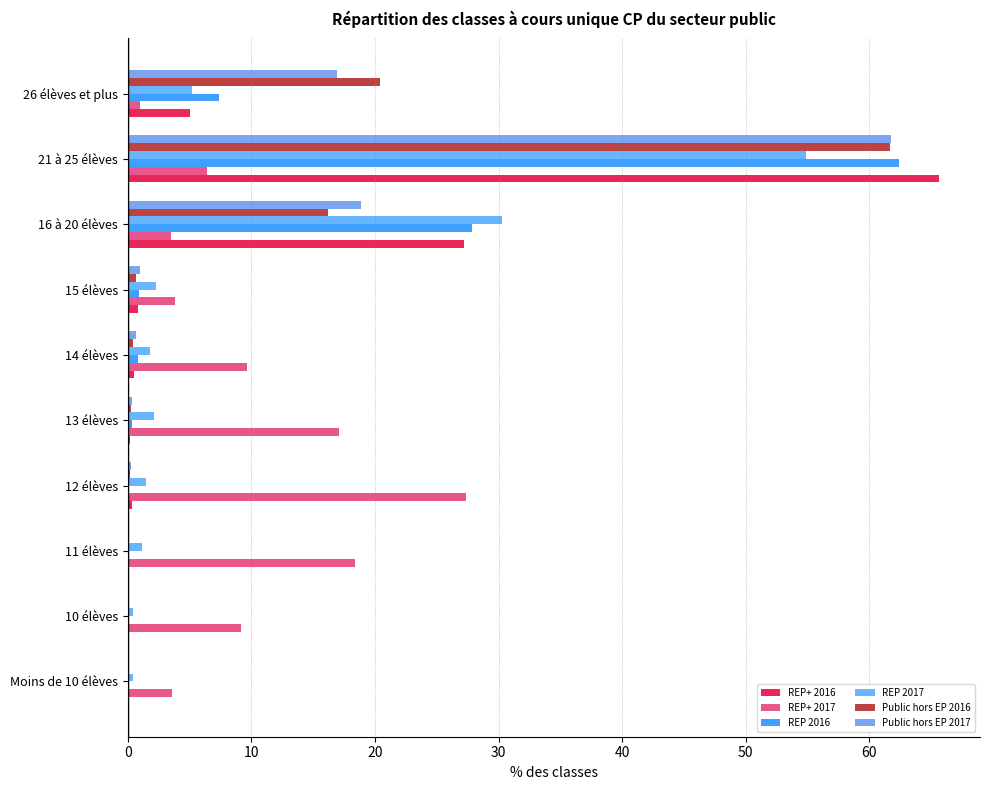

How many bars are there in total?

60